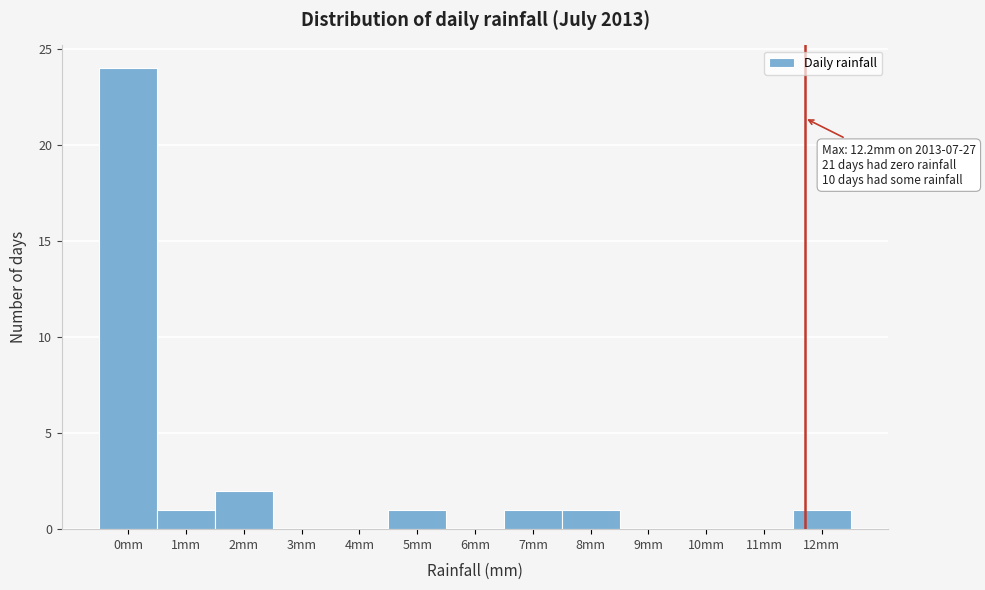

Reading left to right, transcribe all the data shown in this chart.

0mm=24	1mm=1	2mm=2	3mm=0	4mm=0	5mm=1	6mm=0	7mm=1	8mm=1	9mm=0	10mm=0	11mm=0	12mm=1